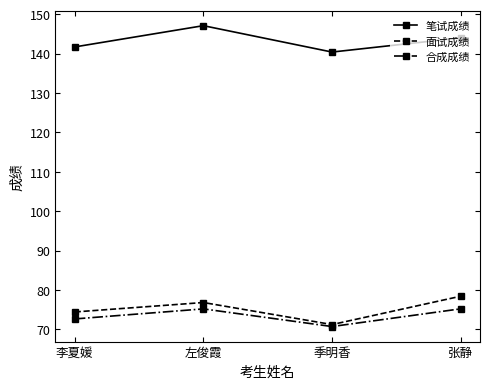

True or false: 合成成绩 and 笔试成绩 cross at least once.

False